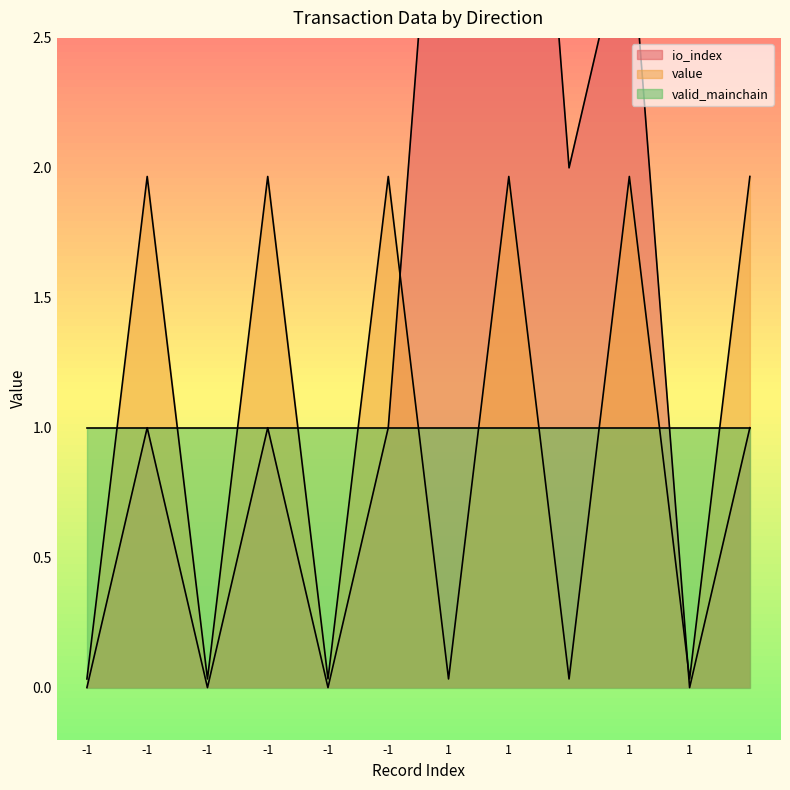

True or false: value has a value of 0.0 at -1.

False